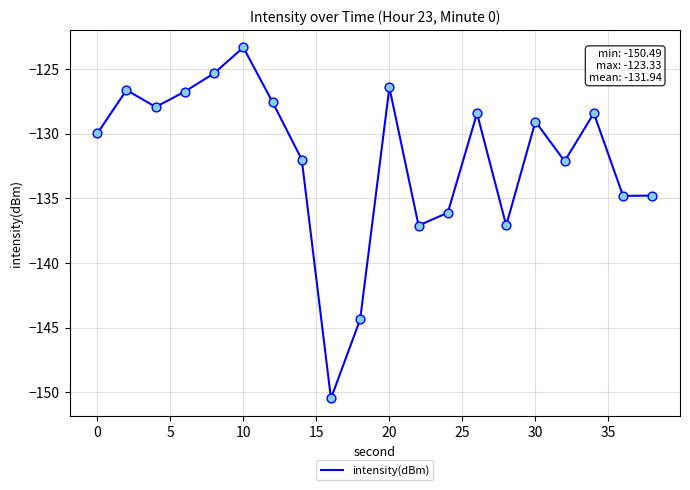

What is the maximum value shown in the chart?

-123.3